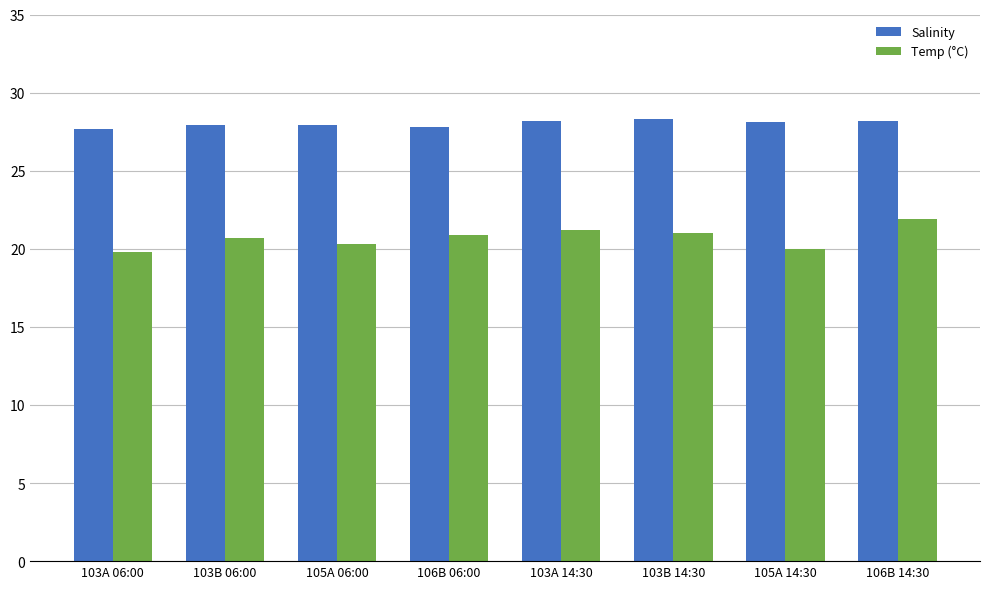

Does the chart contain stacked bars?

No